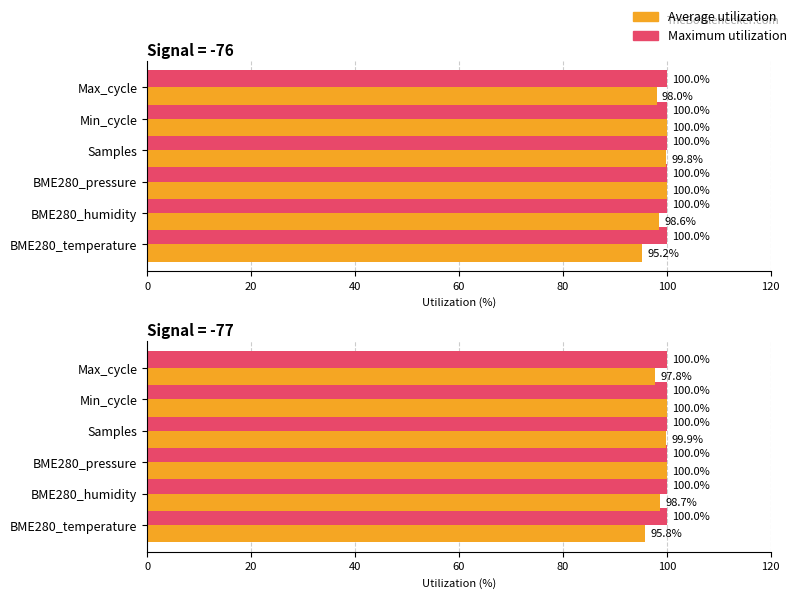

Which has a higher value, 100 or 60?

100